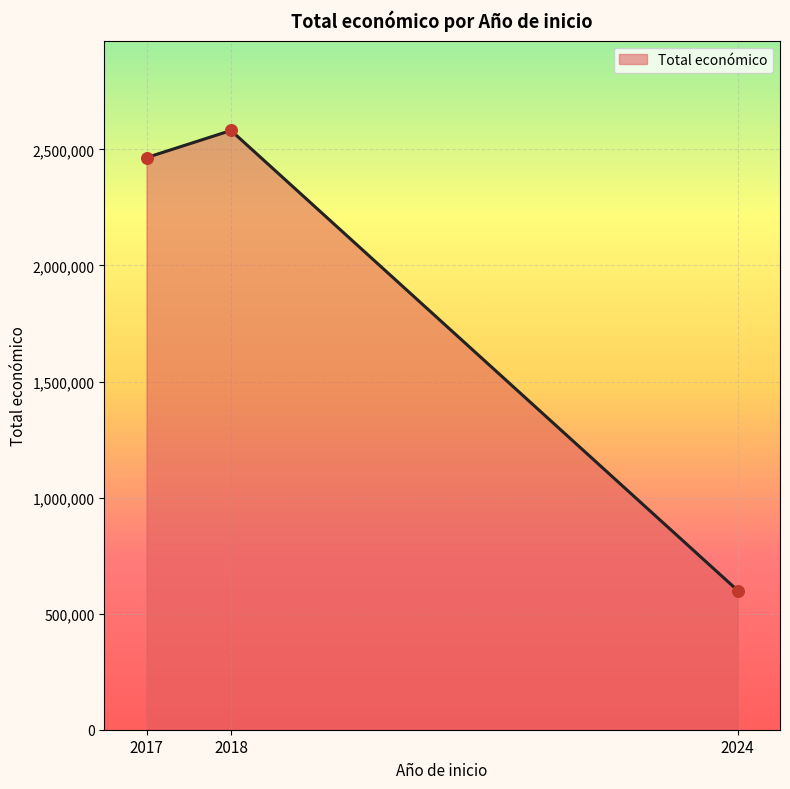

What is the change in value from 2017 to 2018?

+117006